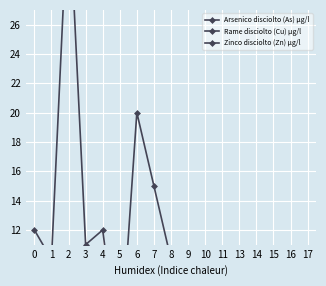

What is the difference between the maximum and second lowest values in the Rame disciolto (Cu) µg/l series?

0.5